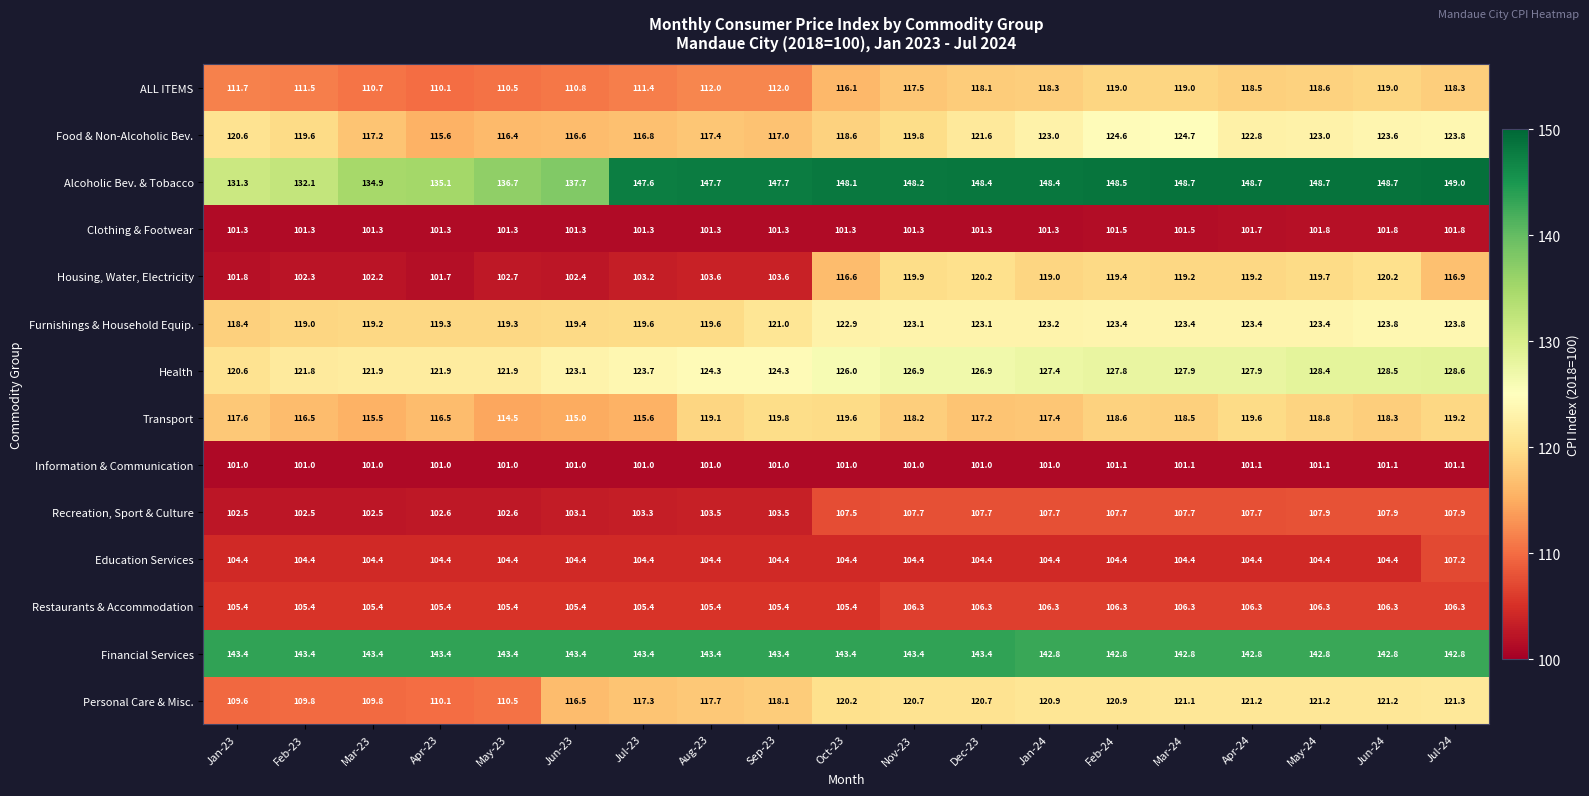

The value of Personal Care & Misc. at Jul-24 is 54.4. True or false?

False